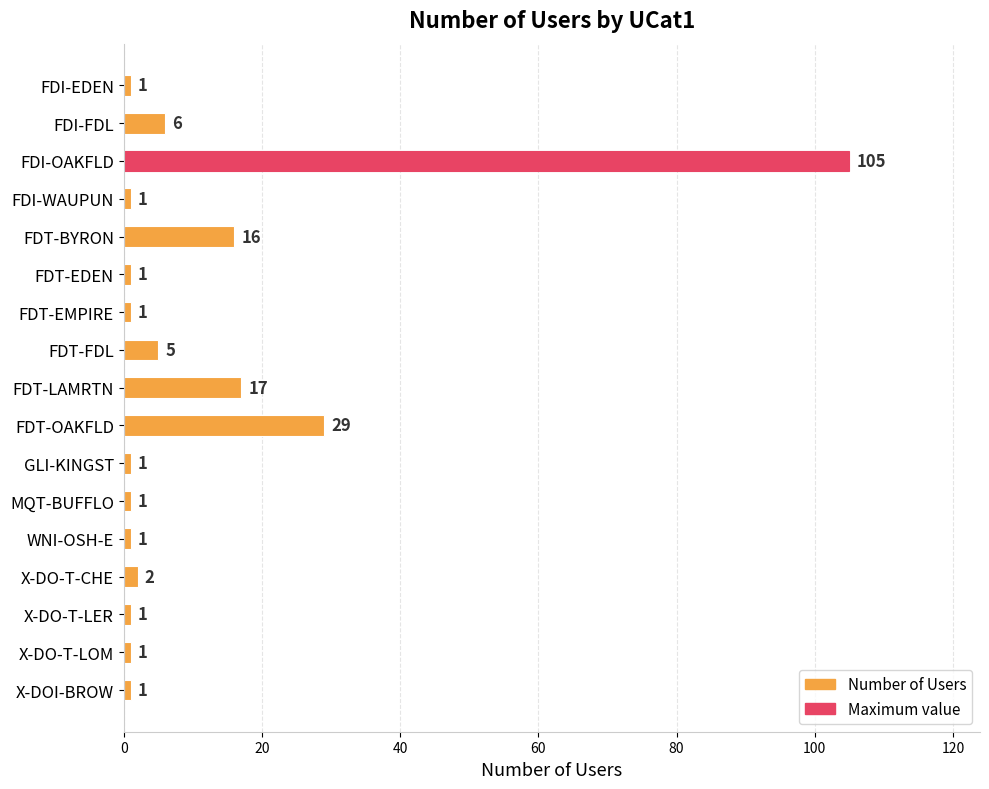

What is the value of the 14th bar from the top?

2